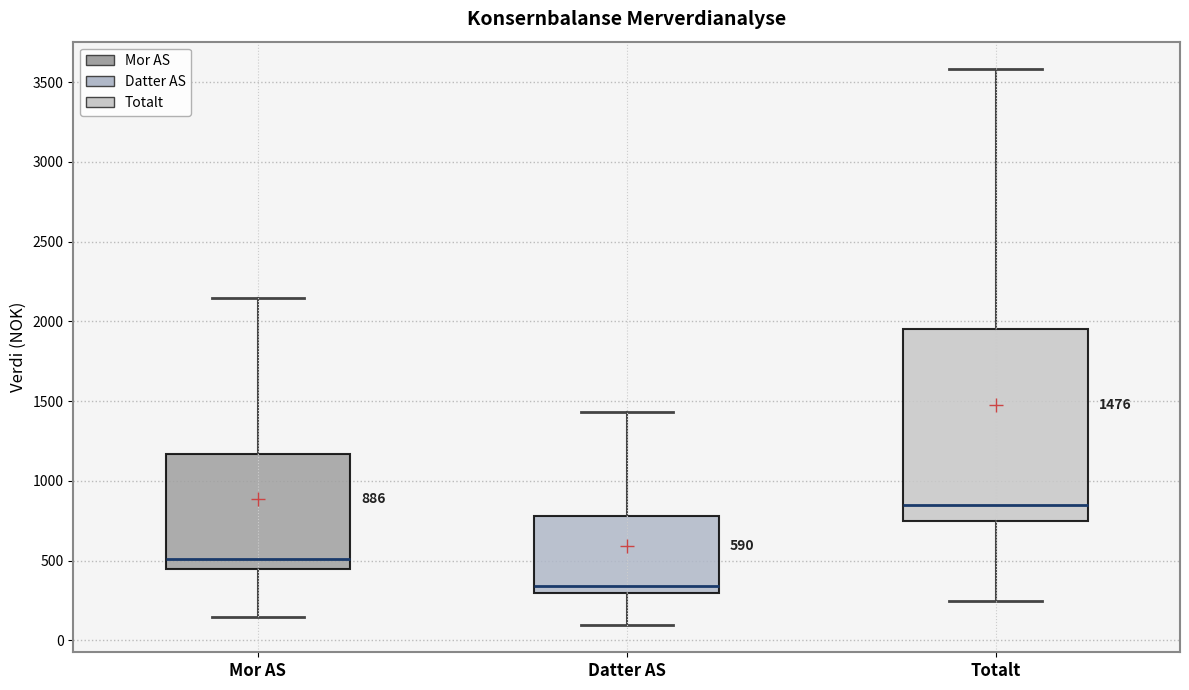

Which box is the tallest, from its lower edge to its upper edge?

Totalt